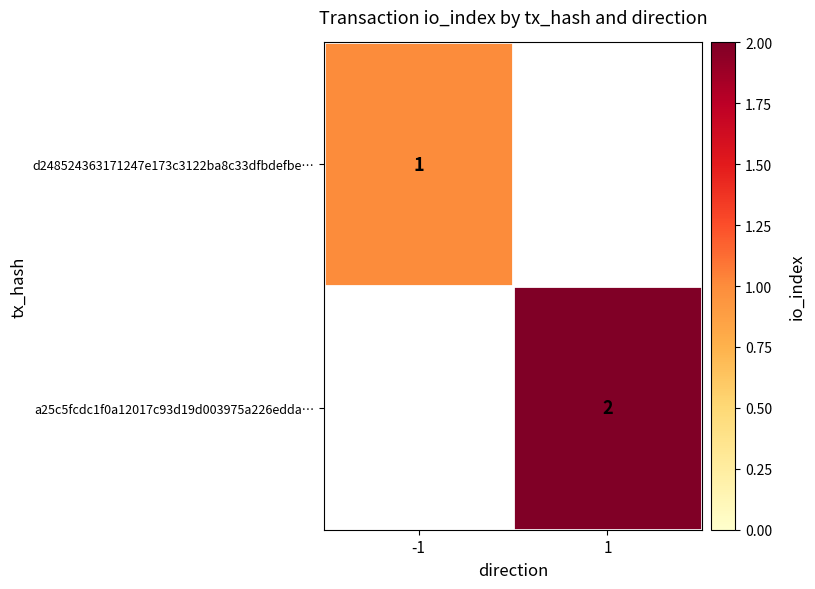

At 1, list the series in order from largest to smallest.

d248524363171247e173c3122ba8c33dfbdefbe…, a25c5fcdc1f0a12017c93d19d003975a226edda…